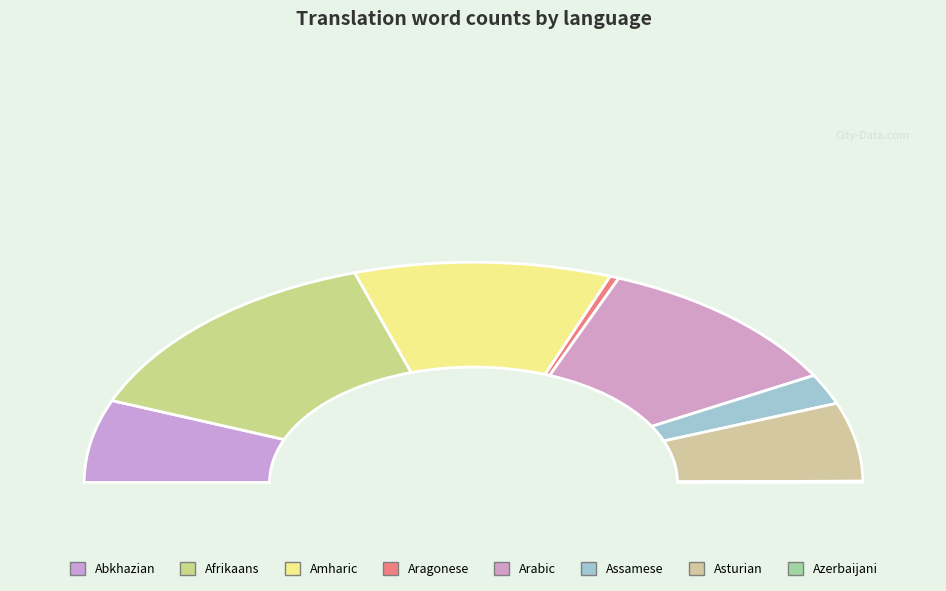

To the nearest percent, what portion does Aragonese represent?

1%